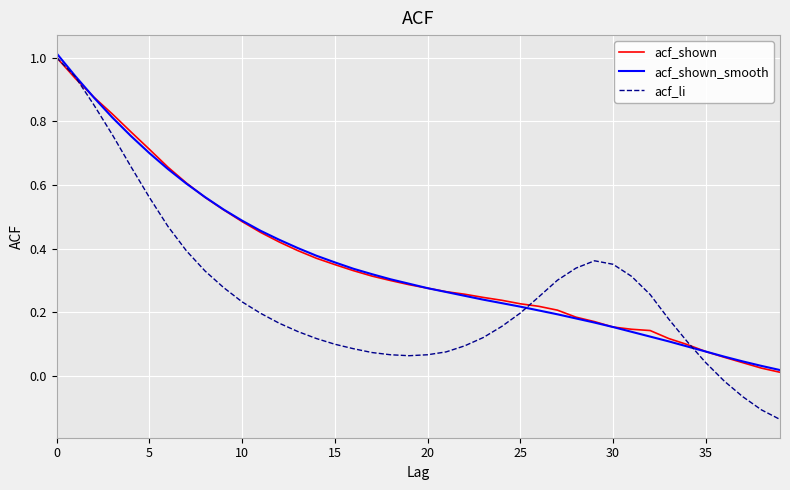

Which series has the widest spread of values?

acf_li